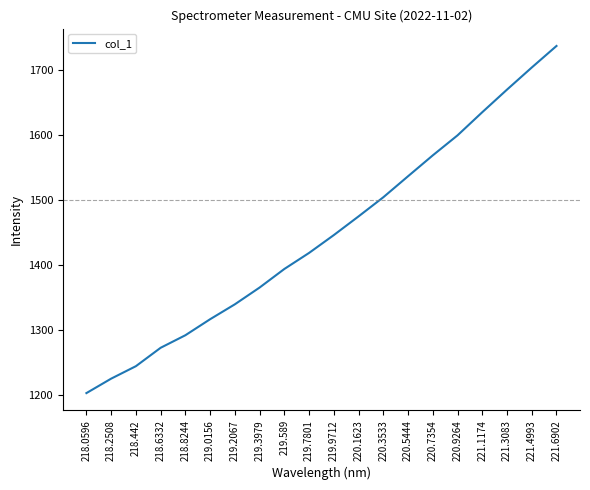

What value does the data have at 221.4993?

1704.2